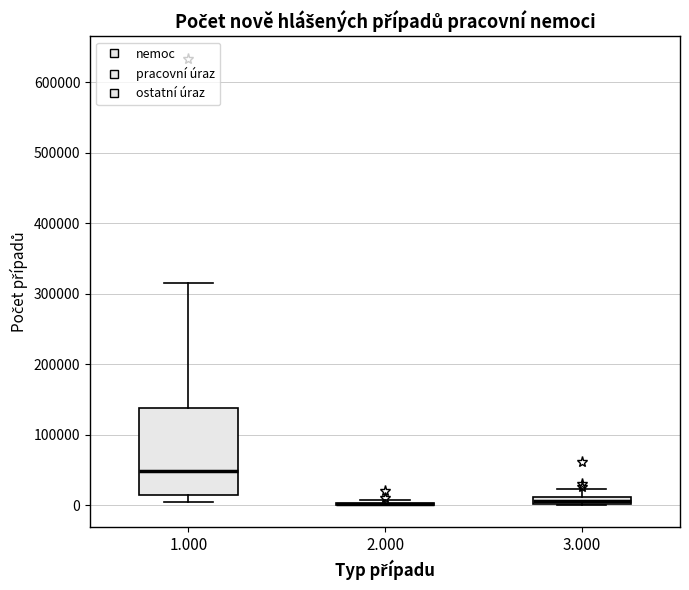

Where does the upper whisker of the box at x = 1.000 end on the y-axis? The values are not printed on the chart, so give them approximately, as read against the axis.

320000